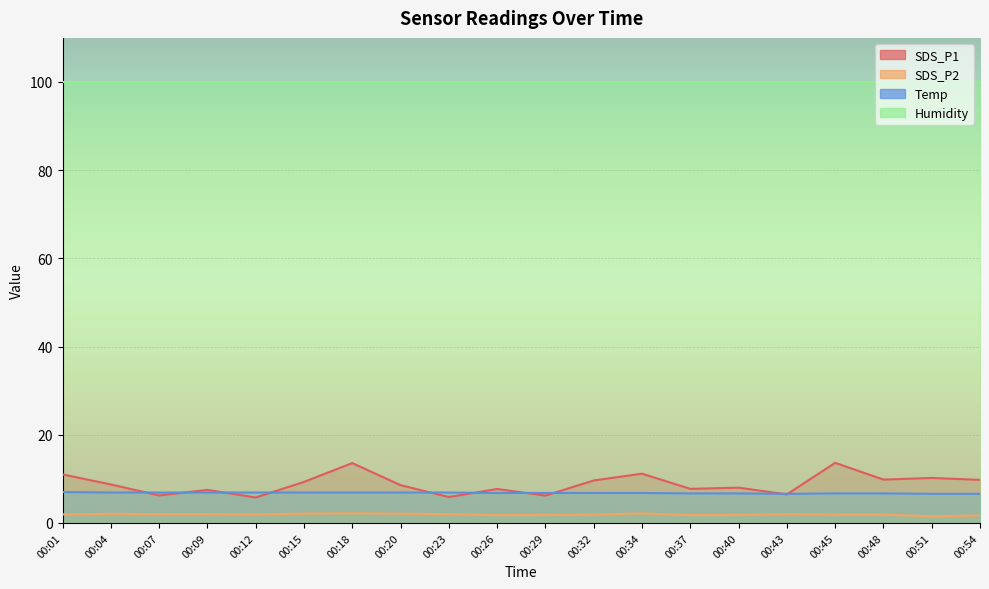

What is the sum of all Temp values?

136.0